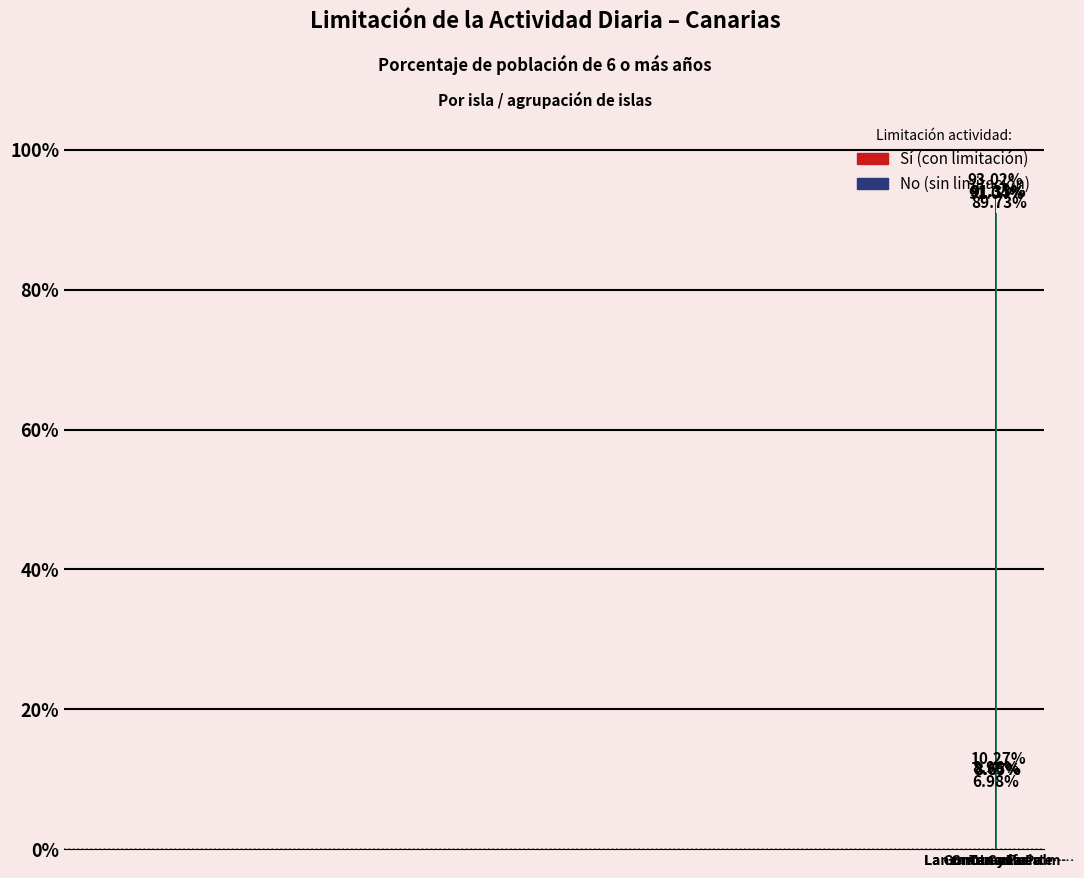

The Sí series shows 9.0 at Gran Canaria. True or false?

True